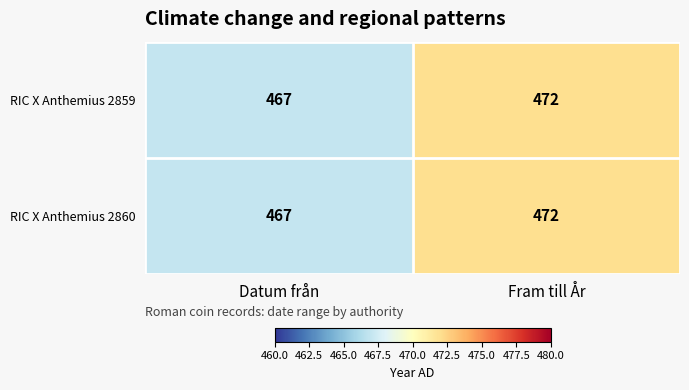

Read the RIC X Anthemius 2860 value at Datum från.

467